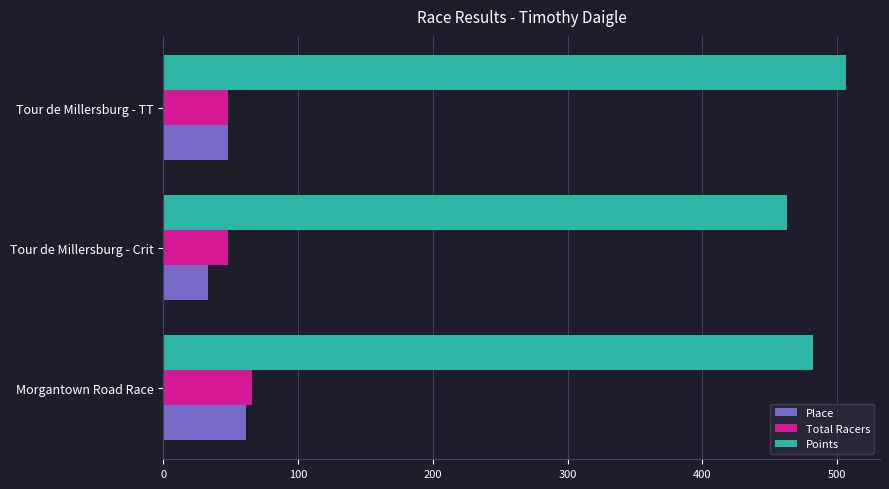

Which series has the largest total across all categories?

Points